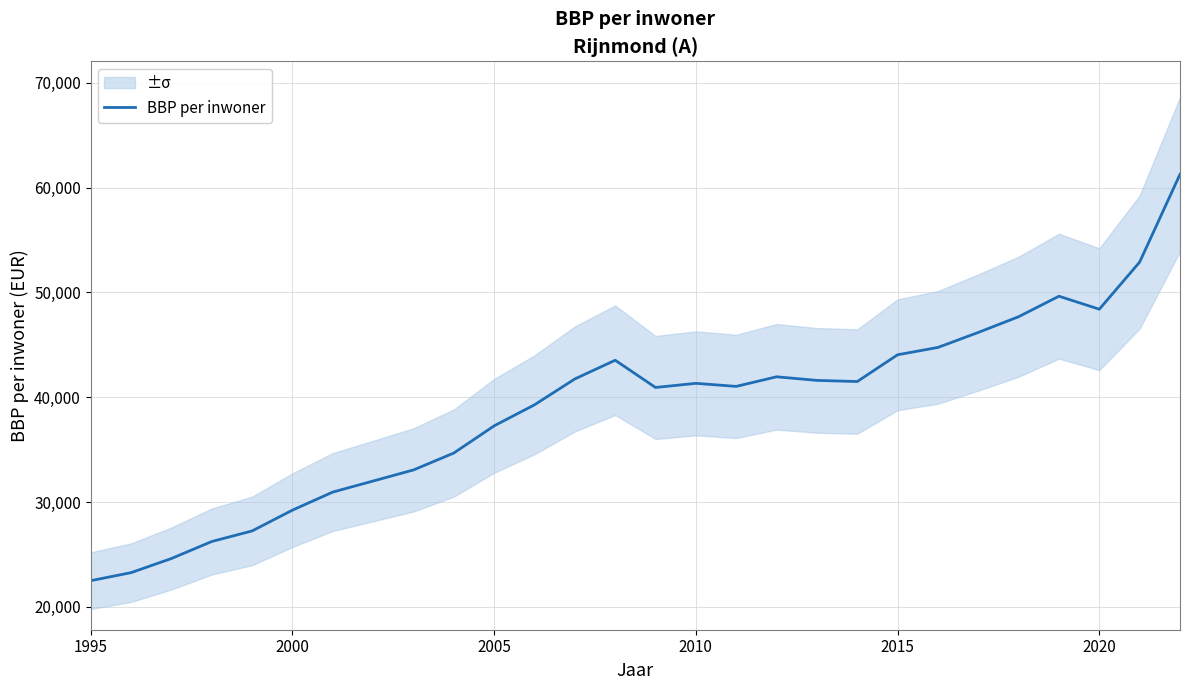

Which category has the lowest value across all series?

1995